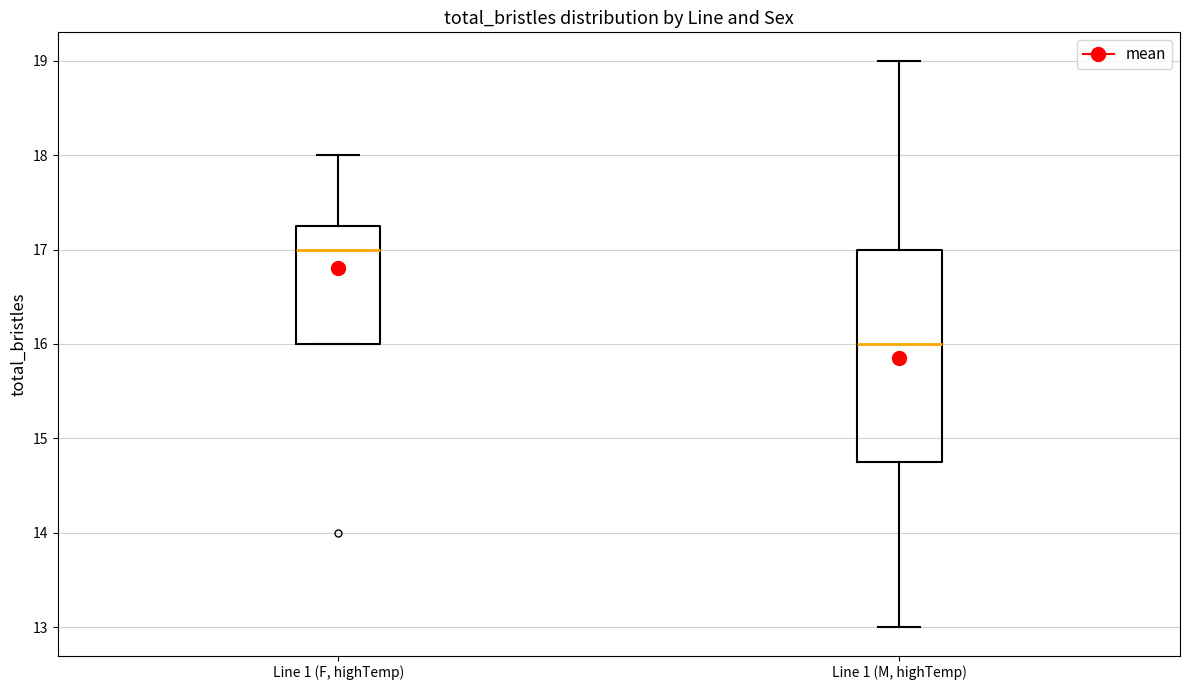

Which box is the tallest, from its lower edge to its upper edge?

Line 1 (M, highTemp)